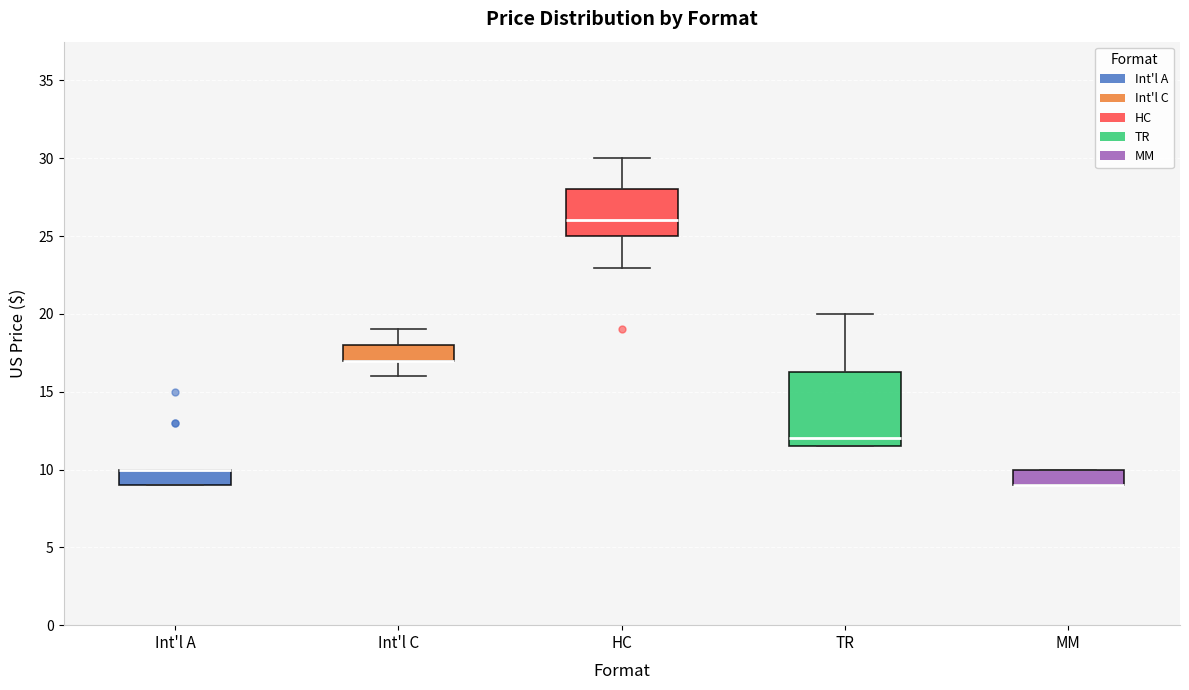

Where is the upper edge of the box for MM on the y-axis? The values are not printed on the chart, so give them approximately, as read against the axis.

10.0